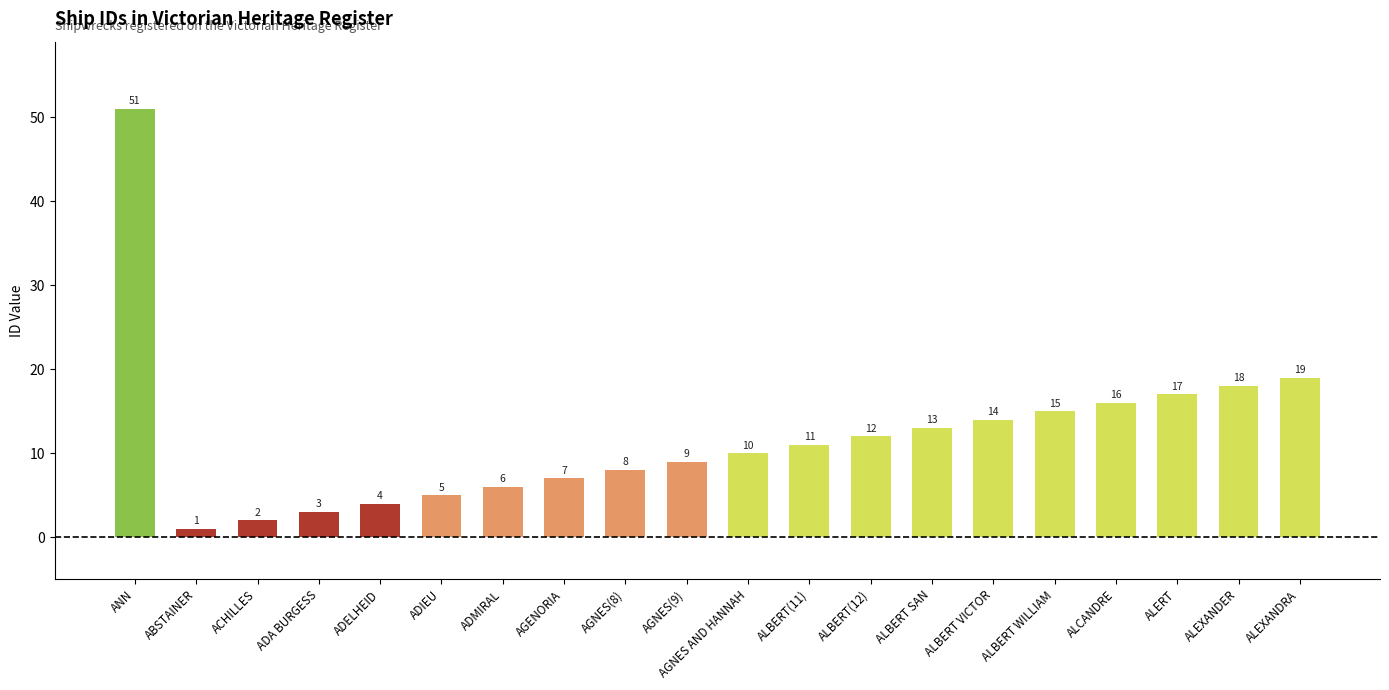

At which label does the data first exceed 11?

ANN